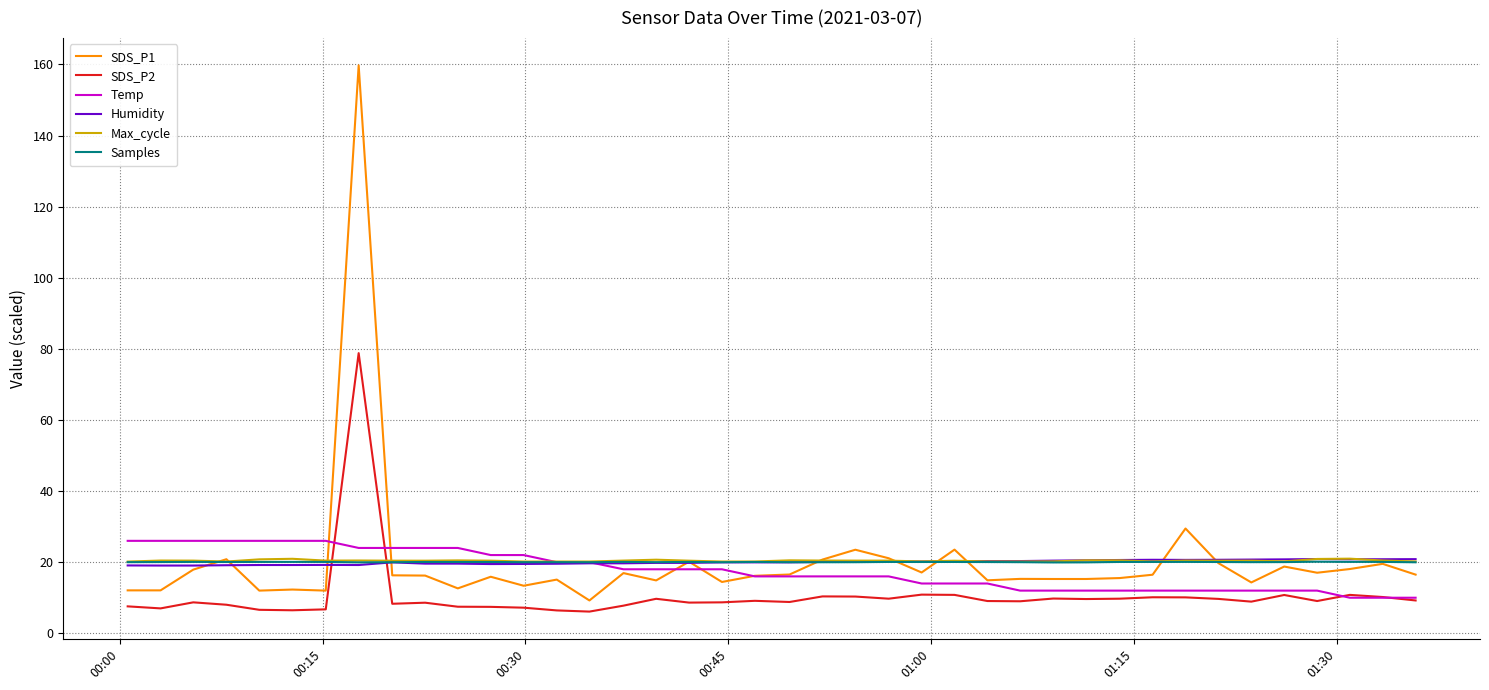

Which series has the widest spread of values?

SDS_P1